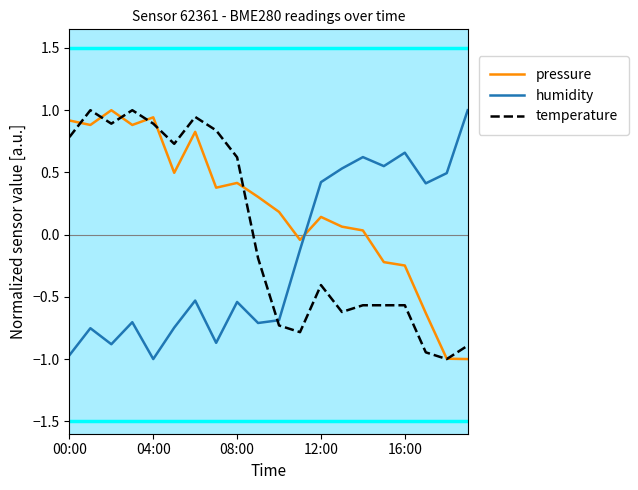

Rank the series by their average value, from highest to lowest.

pressure, temperature, humidity